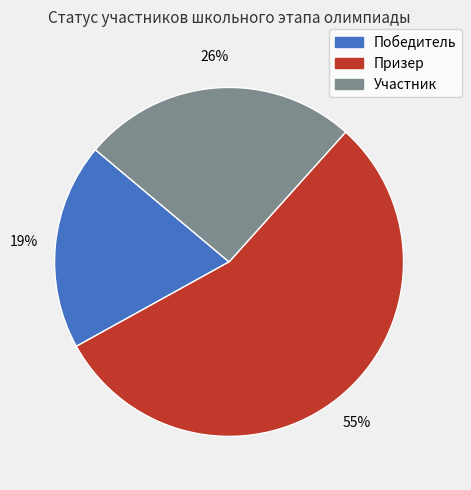

What is the ratio of the value at Победитель to the value at Призер?

0.3